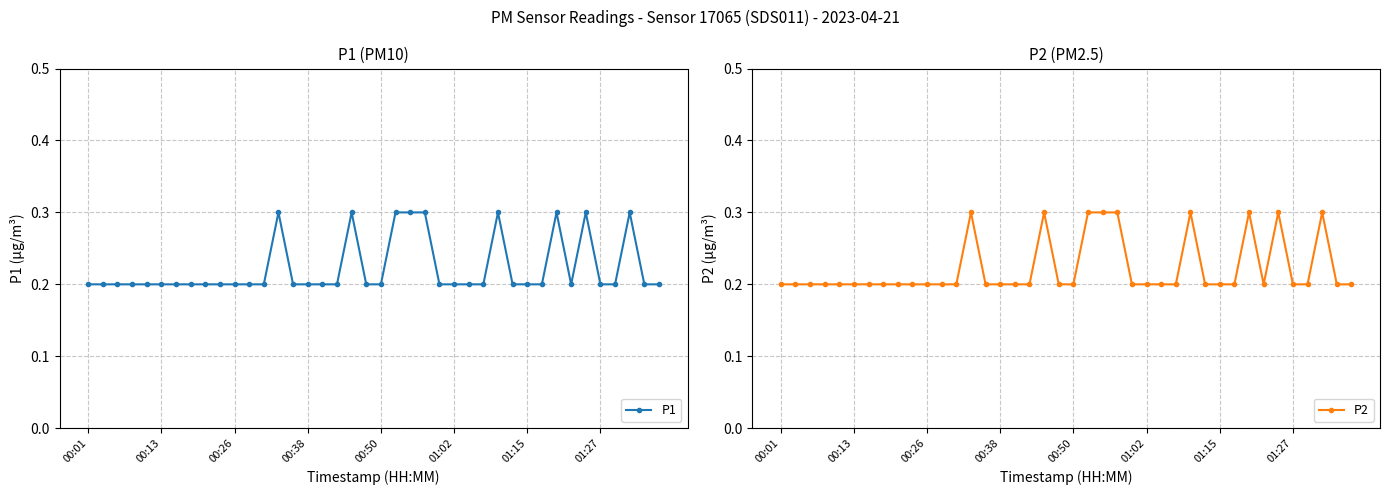

The P2 series shows 0.2 at 33. True or false?

True